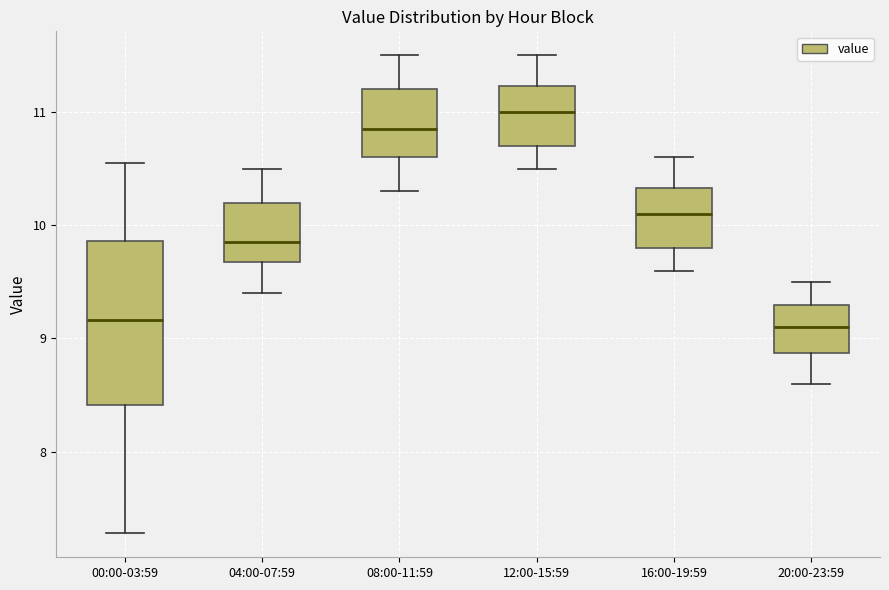

Reading left to right, read every box against the y-axis: the position of its median line, the range the box covers, and the ends of its whiskers. The values are not printed on the chart, so give them approximately, as read against the axis.

00:00-03:59: median 9.2, box 8.4 to 9.9, whiskers 7.3 to 10.6
04:00-07:59: median 9.9, box 9.7 to 10.2, whiskers 9.4 to 10.5
08:00-11:59: median 10.9, box 10.6 to 11.2, whiskers 10.3 to 11.5
12:00-15:59: median 11.0, box 10.7 to 11.2, whiskers 10.5 to 11.5
16:00-19:59: median 10.1, box 9.8 to 10.3, whiskers 9.6 to 10.6
20:00-23:59: median 9.1, box 8.9 to 9.3, whiskers 8.6 to 9.5